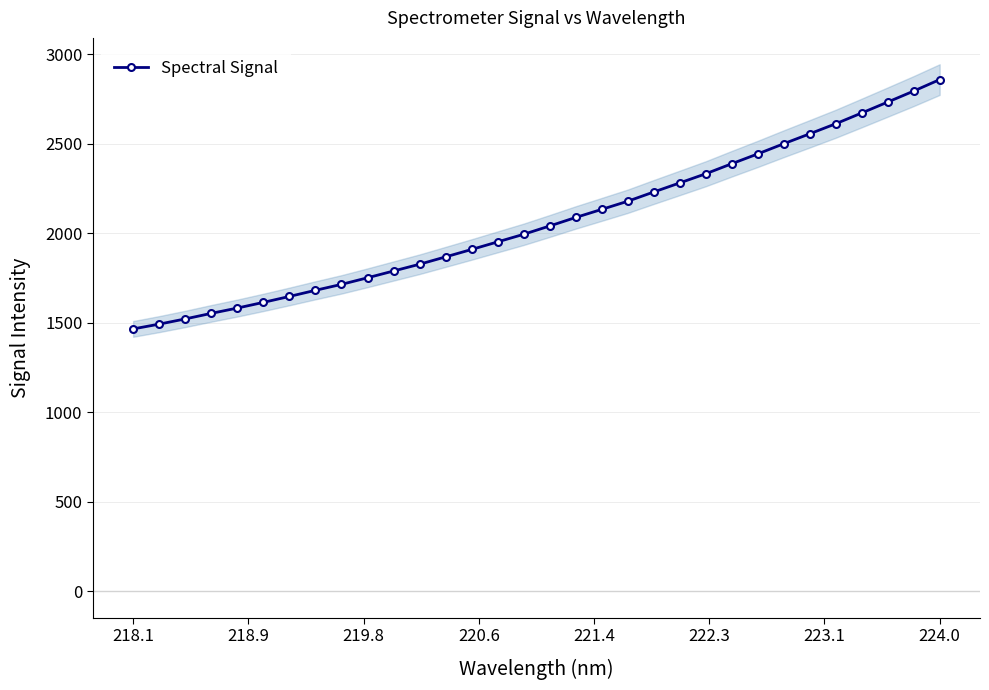

Is this an area chart (filled region under the line)?

No